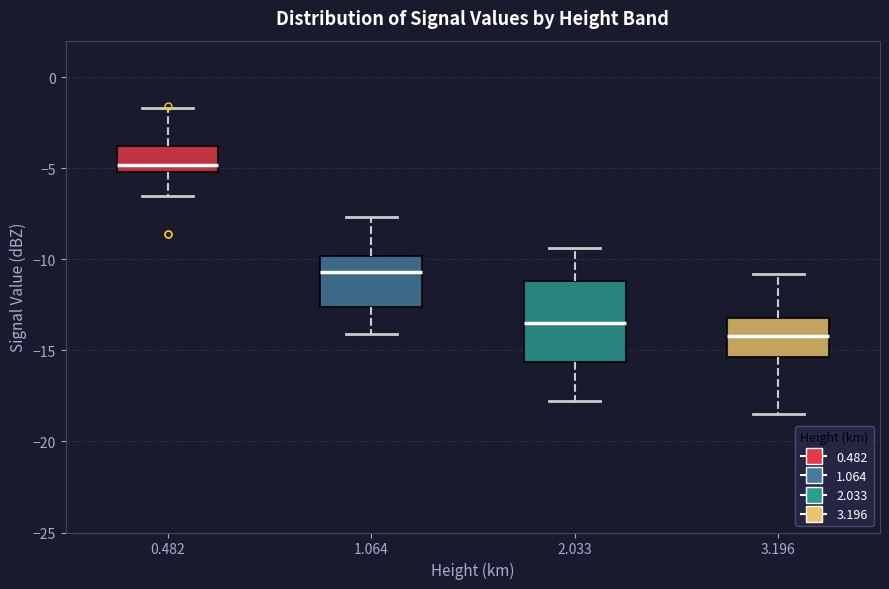

Where does the median line of the box at x = 2.033 sit on the y-axis? The values are not printed on the chart, so give them approximately, as read against the axis.

-13.5